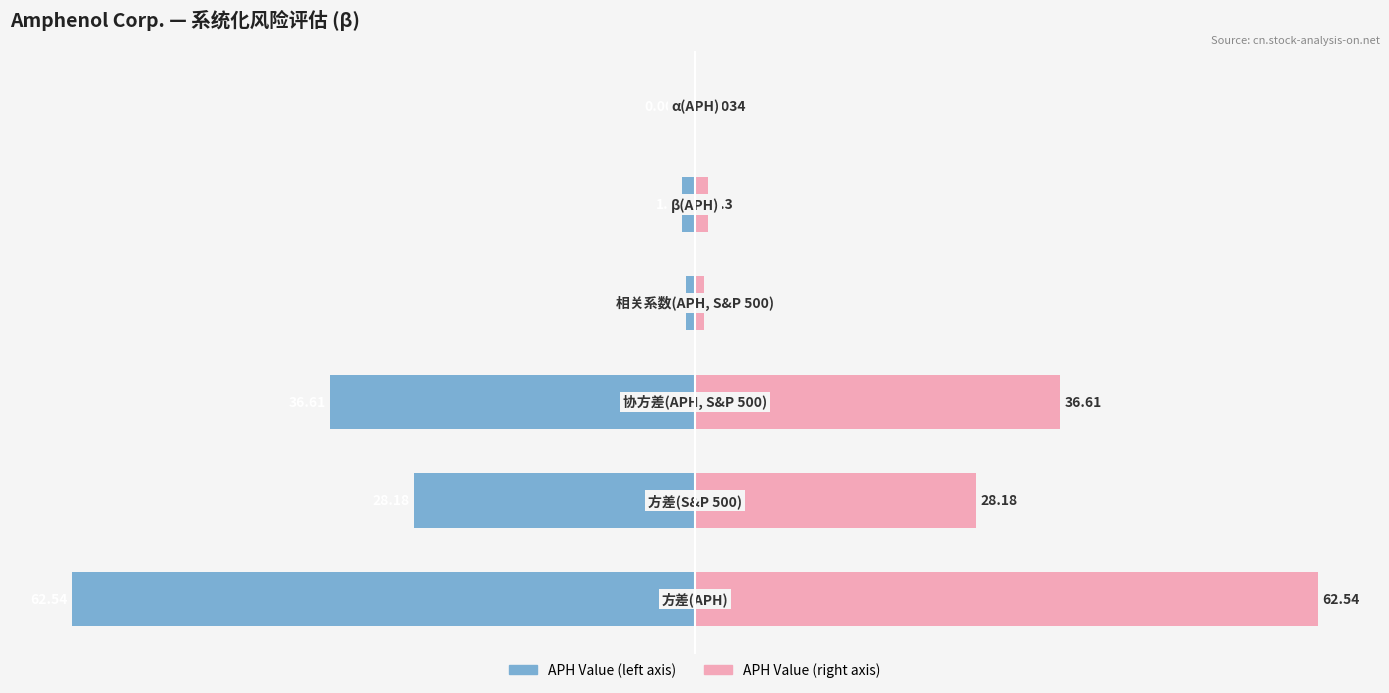

The value of APH Value (right) at 0 is 1.3. True or false?

True